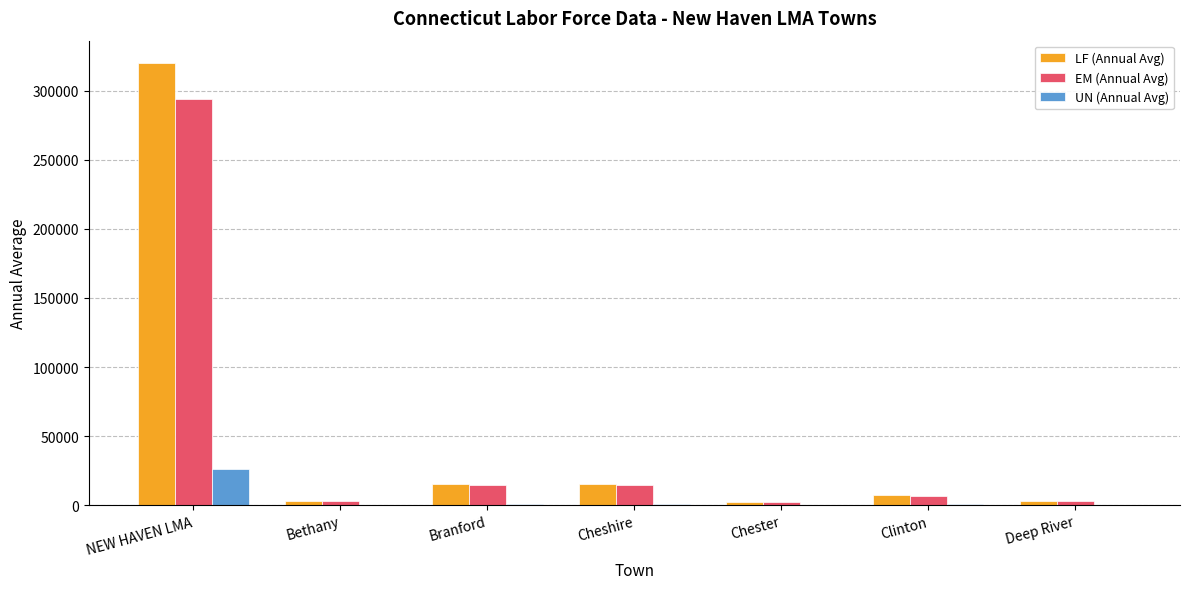

Where does the LF (Annual Avg) series first go above 7170?

NEW HAVEN LMA